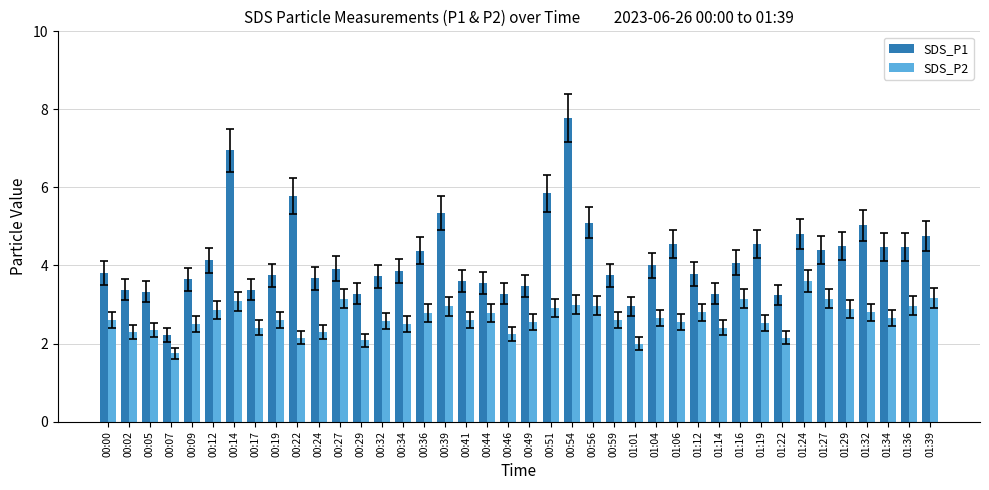

What is the label of the 19th bar from the right?

00:51